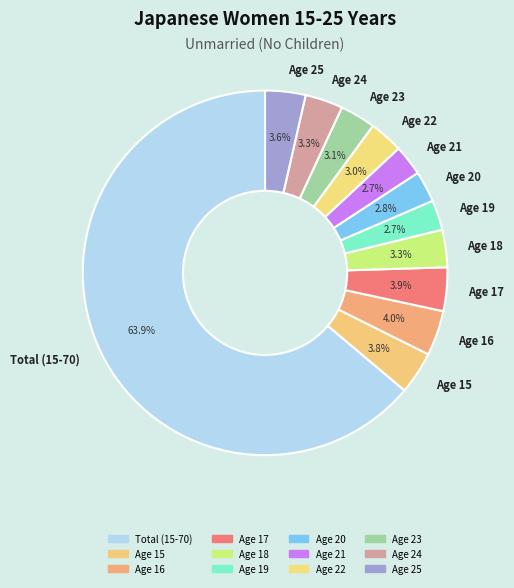

How many slices are in this pie chart?

12